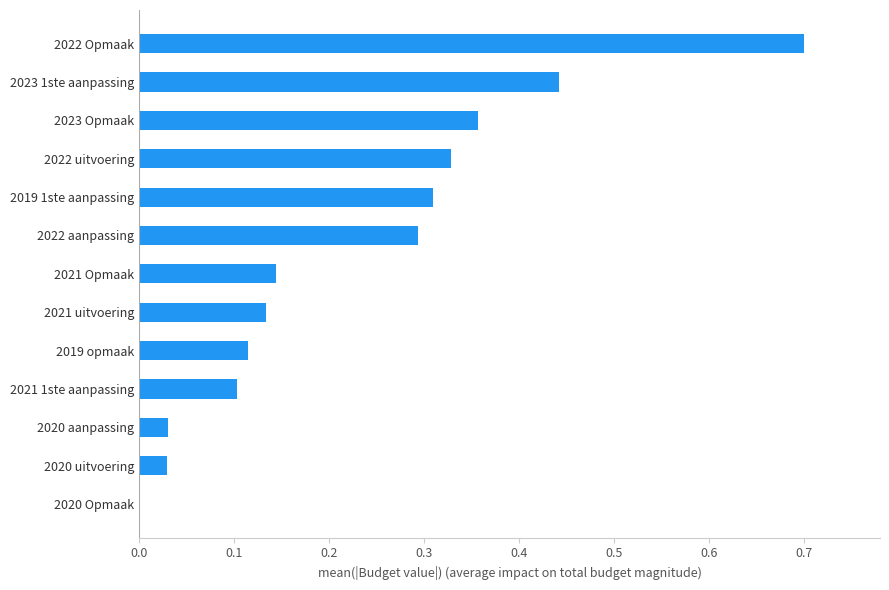

What is the change in value from 2020 uitvoering to 2022 uitvoering?

+0.3